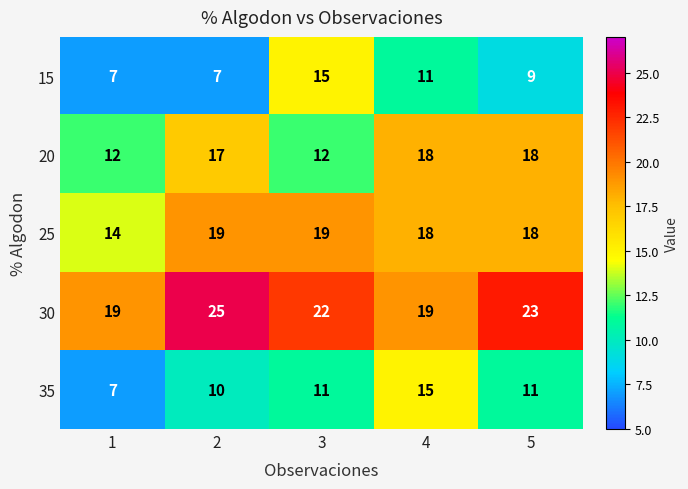

Reading left to right, extract all data points from this chart.

15: 1=7	2=7	3=15	4=11	5=9
20: 1=12	2=17	3=12	4=18	5=18
25: 1=14	2=19	3=19	4=18	5=18
30: 1=19	2=25	3=22	4=19	5=23
35: 1=7	2=10	3=11	4=15	5=11